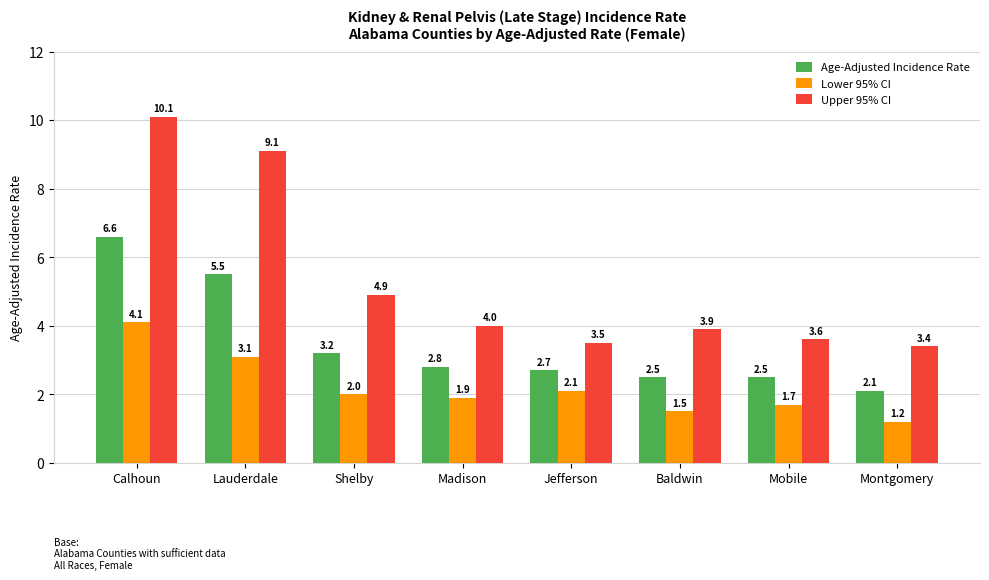

Which category has the lowest value across all series?

Montgomery